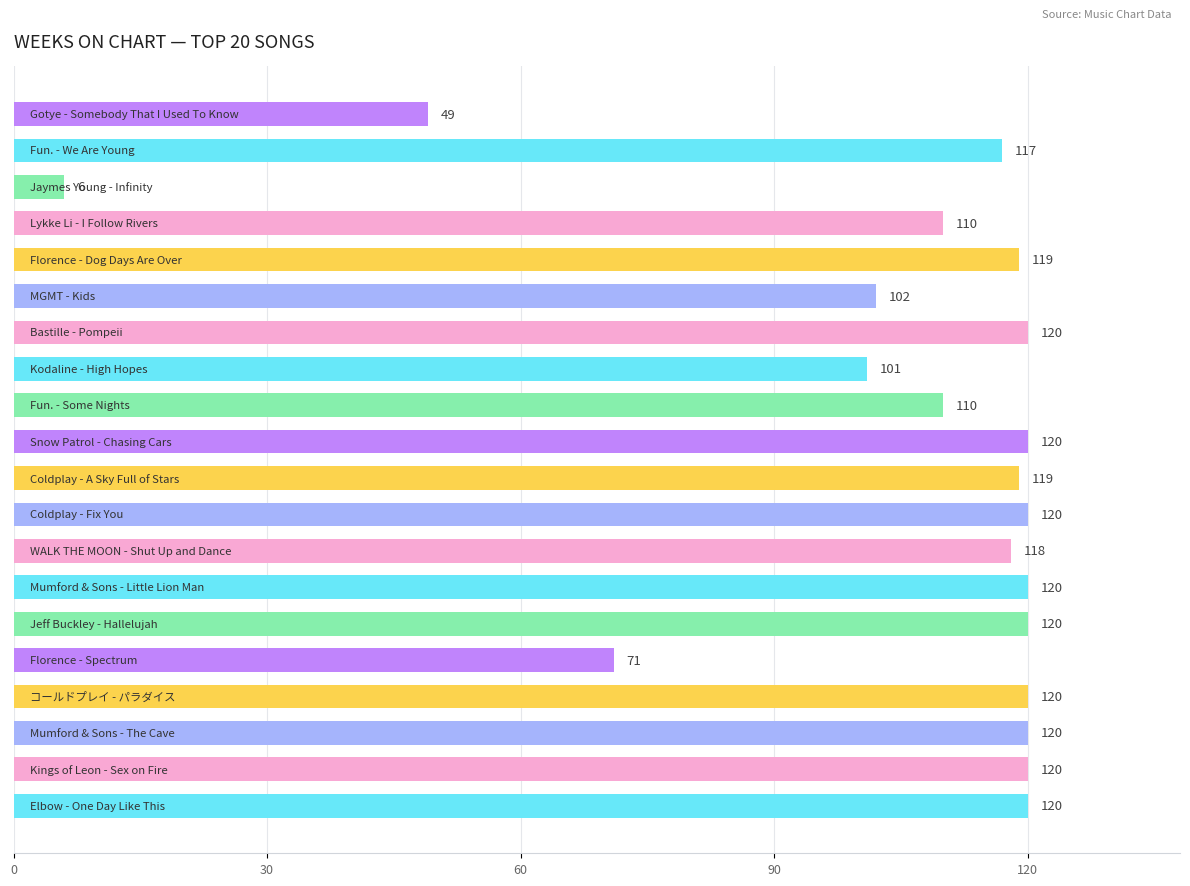

Reading bottom to top, what are all the values shown in this chart?

120	120	120	120	71	120	120	118	120	119	120	110	101	120	102	119	110	6	117	49